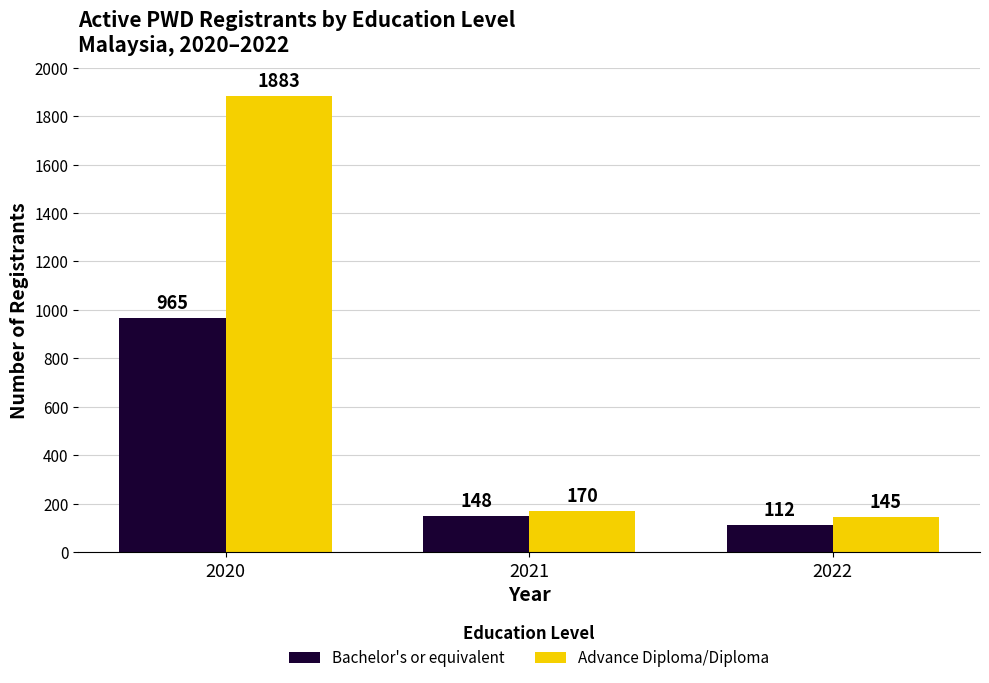

What is the minimum value shown in the chart?

112